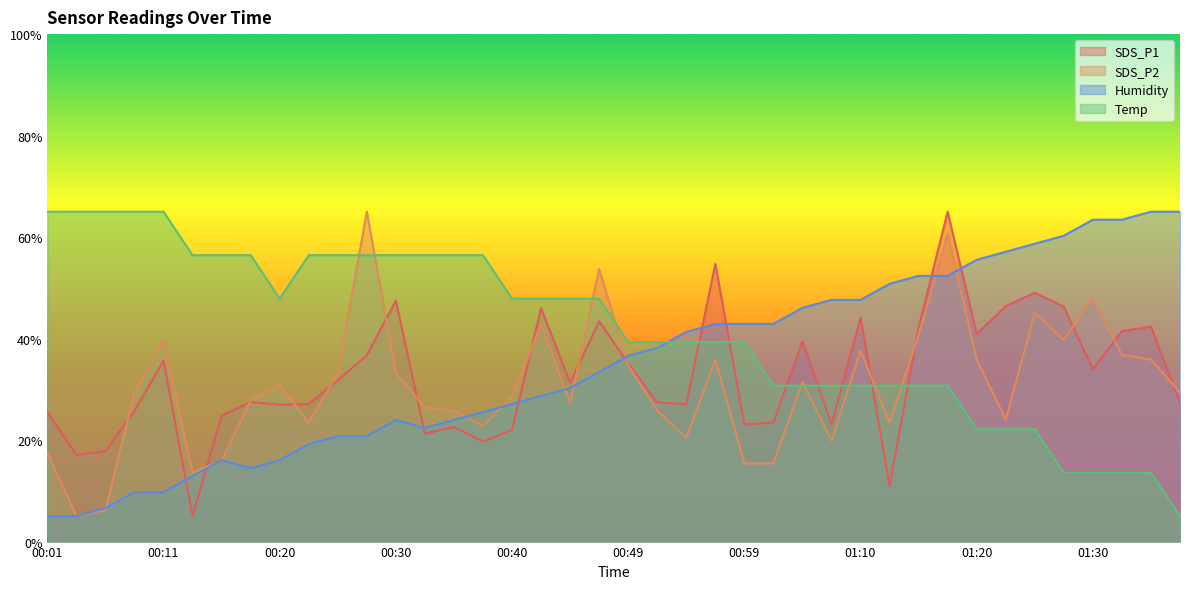

Reading right to left, list all the values displayed in this chart.

SDS_P1: 27.2	42.3	41.5	33.9	46.3	49.0	46.4	40.9	65.0	42.2	11.0	44.1	23.2	39.4	23.5	23.1	54.7	27.1	27.4	35.1	43.4	31.3	46.0	22.0	19.7	22.6	21.3	47.5	36.7	31.8	27.1	27.0	27.5	24.8	5.0	35.7	25.8	17.8	17.1	25.5
SDS_P2: 29.4	35.9	36.8	48.1	39.8	45.1	24.0	35.9	60.5	40.6	23.4	37.7	19.9	31.4	15.4	15.4	35.9	20.4	25.8	34.7	53.7	27.3	42.7	28.5	22.8	25.8	26.4	33.2	65.0	33.2	23.4	30.8	27.9	16.0	13.6	39.8	29.4	6.2	5.0	17.5
Humidity: 65.0	65.0	63.4	63.4	60.3	58.7	57.1	55.5	52.4	52.4	50.8	47.6	47.6	46.1	42.9	42.9	42.9	41.3	38.2	36.6	33.4	30.3	28.7	27.1	25.5	23.9	22.4	23.9	20.8	20.8	19.2	16.1	14.5	16.1	12.9	9.7	9.7	6.6	5.0	5.0
Temp: 5.0	13.6	13.6	13.6	13.6	22.1	22.1	22.1	30.7	30.7	30.7	30.7	30.7	30.7	30.7	39.3	39.3	39.3	39.3	39.3	47.9	47.9	47.9	47.9	56.4	56.4	56.4	56.4	56.4	56.4	56.4	47.9	56.4	56.4	56.4	65.0	65.0	65.0	65.0	65.0